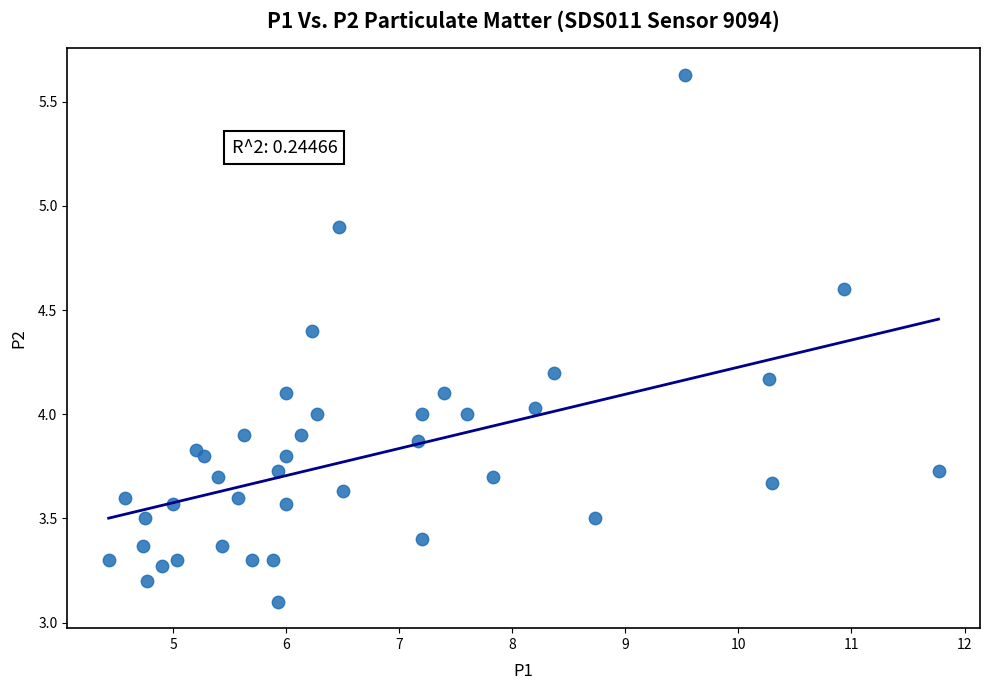

What is the range of X values (max minus min)?

7.3